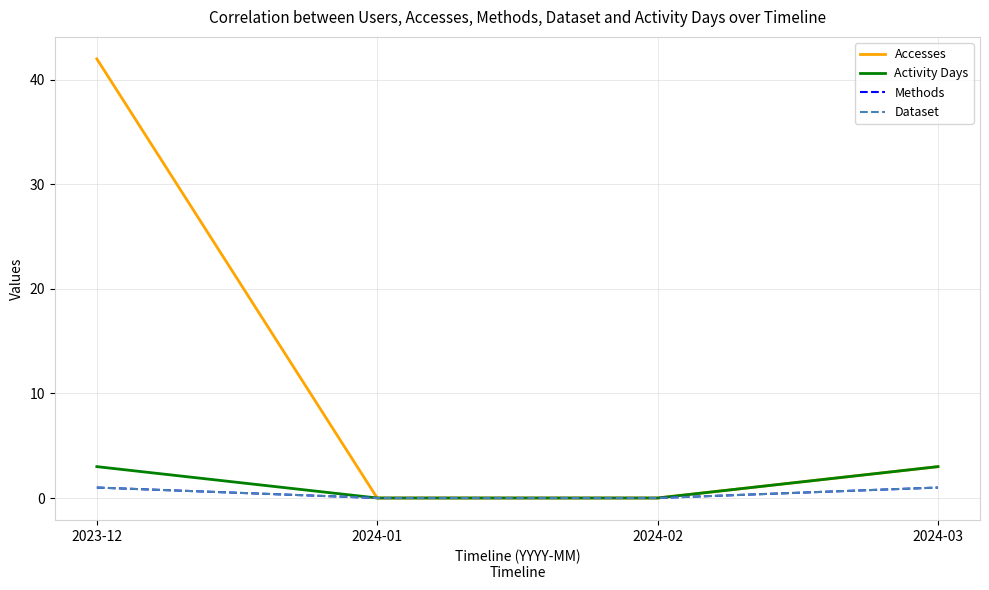

At which label is Accesses closest to 21?

2024-03